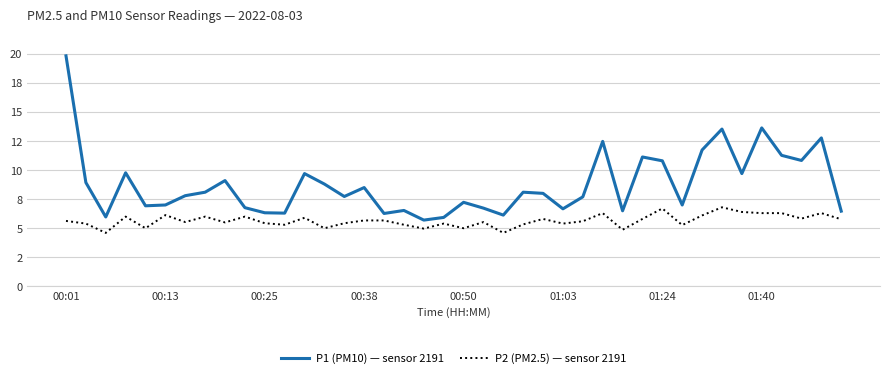

True or false: P1 (PM10) — sensor 2191 and P2 (PM2.5) — sensor 2191 cross at least once.

False